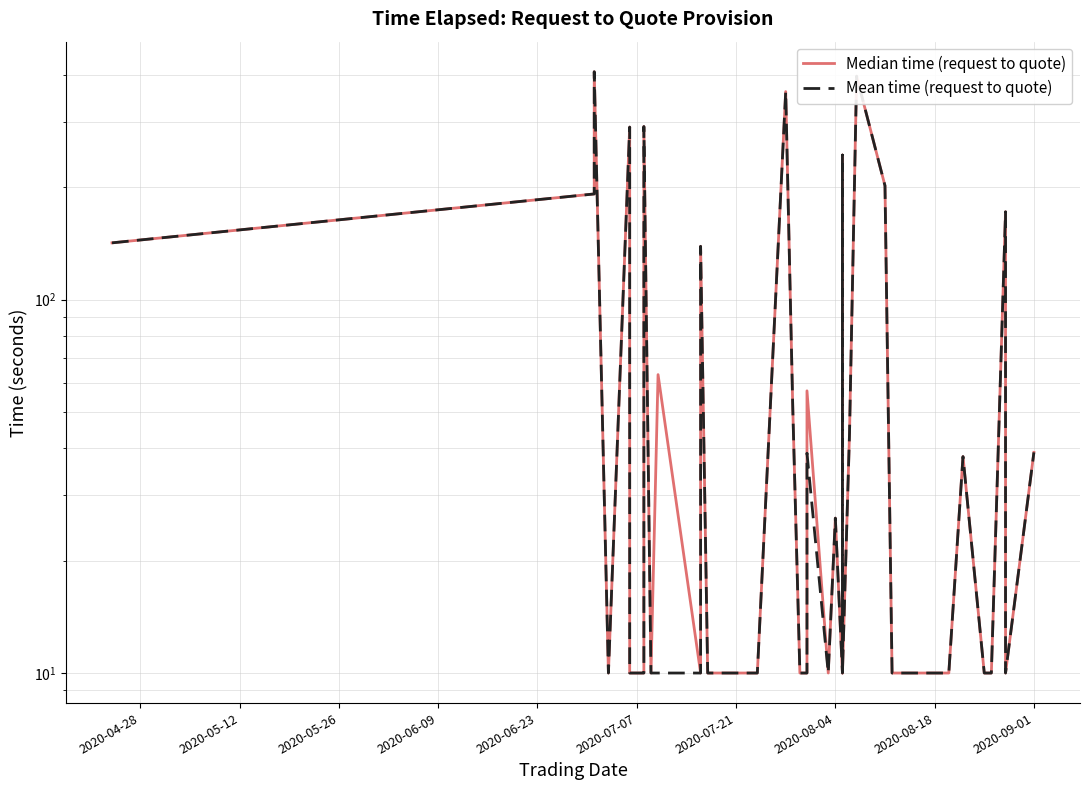

Which series has the largest total across all categories?

Median time (request to quote)